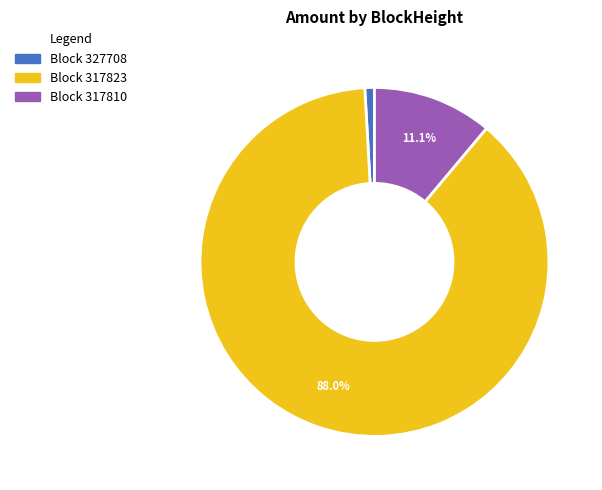

Is there any slice that represents more than half of the pie?

Yes